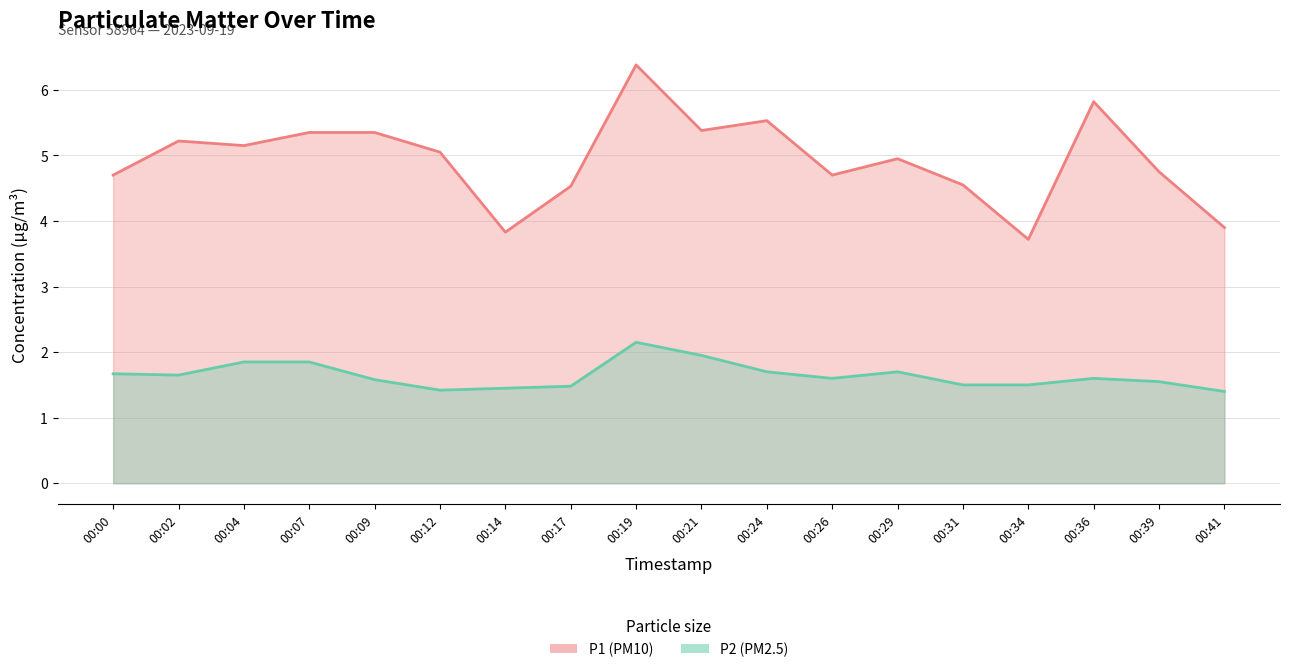

At which category is the sum across all series the highest?

00:19